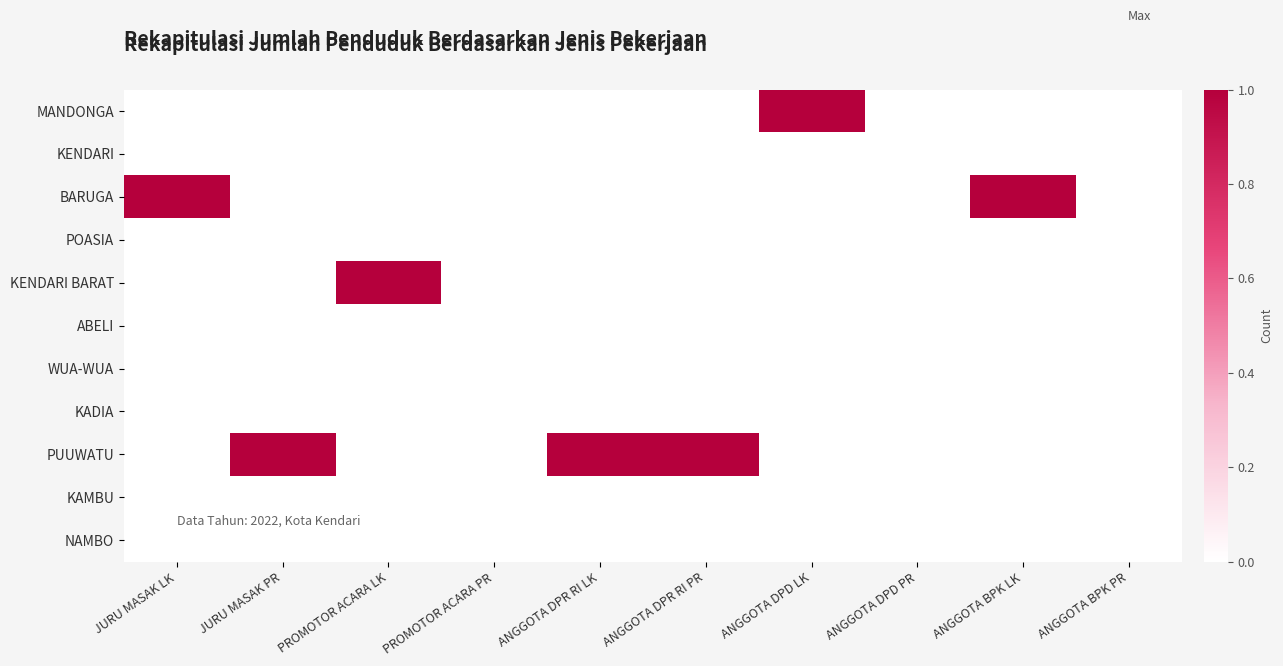

Count the number of categories in the chart.

10